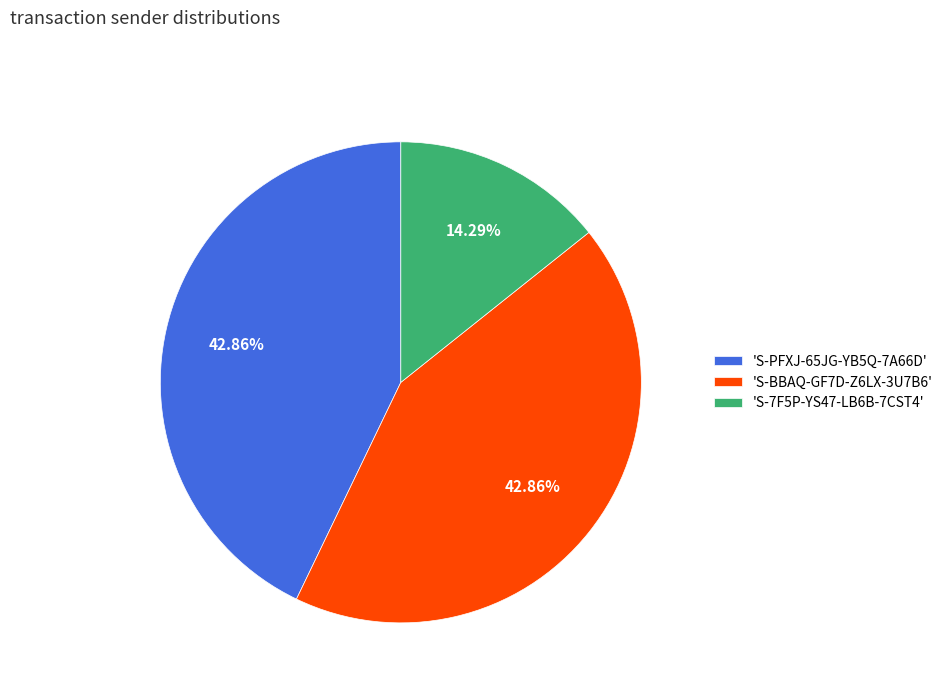

Is there a majority slice in this chart?

No